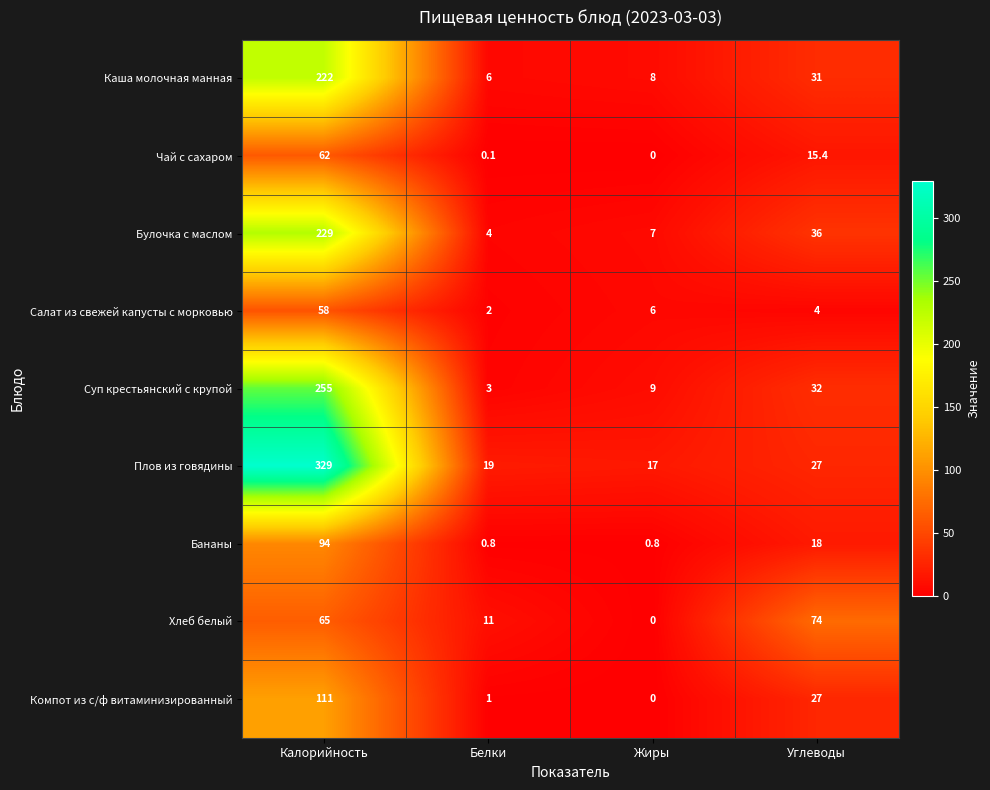

The value of Каша молочная манная at Белки is 8.4. True or false?

False